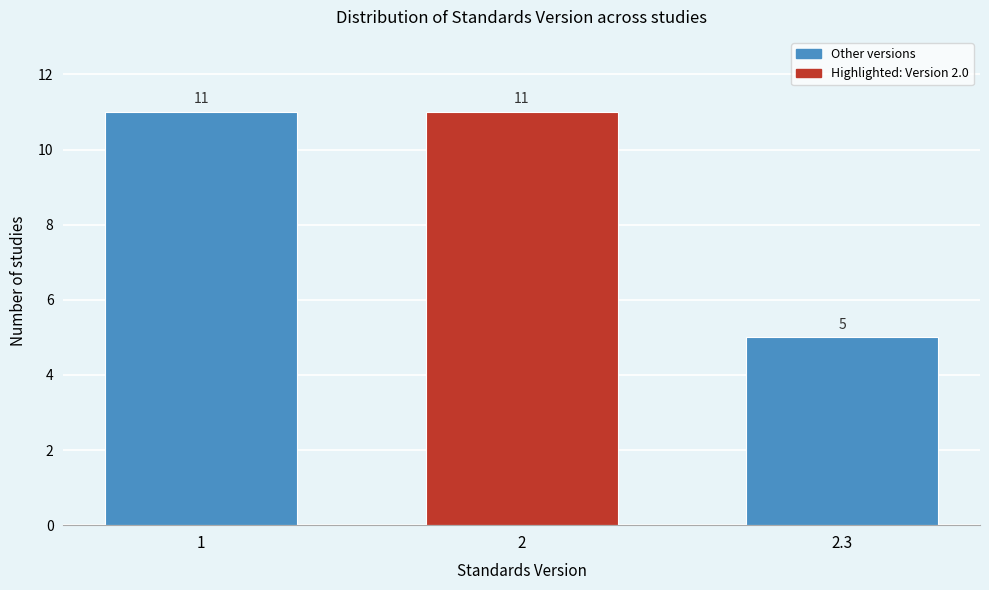

Reading left to right, what are all the values shown in this chart?

1=11	2=11	2.3=5